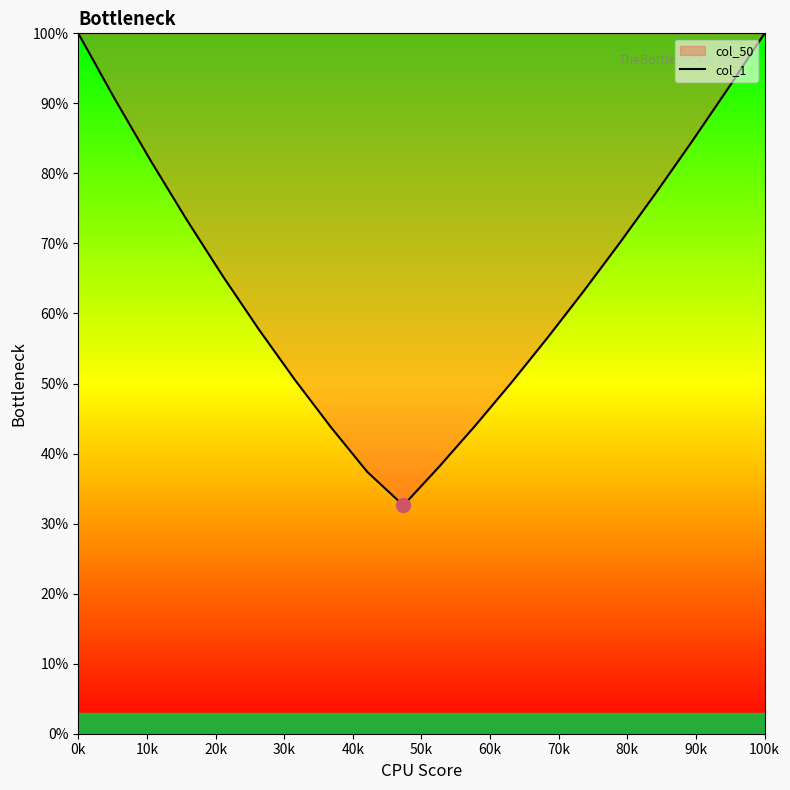

What is the smallest value displayed?

32.6